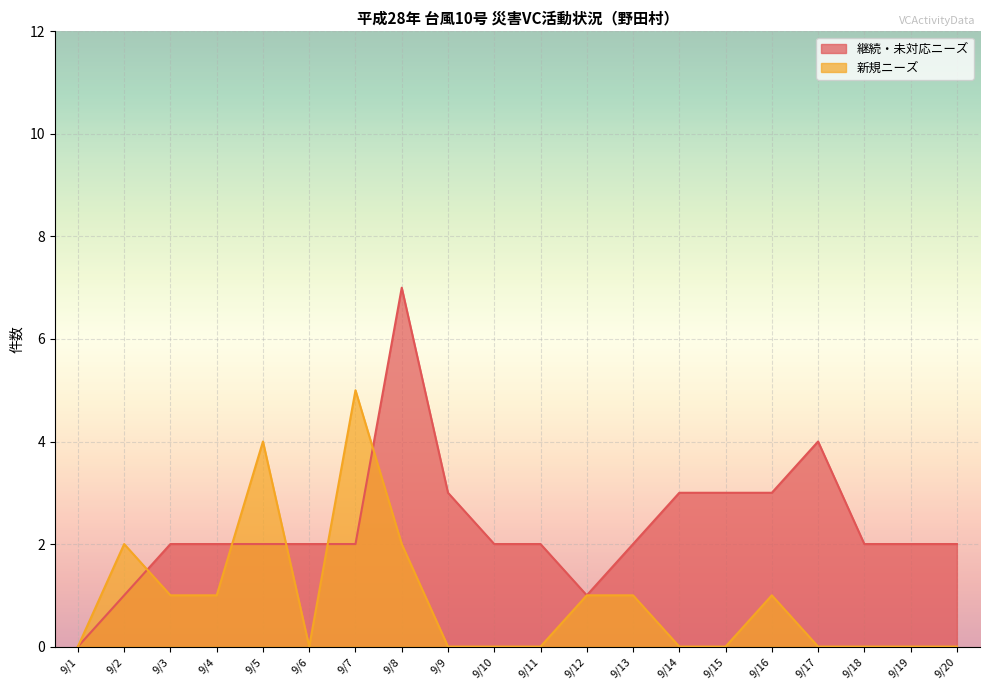

Which series changed the most between 9/2 and 9/18?

新規ニーズ